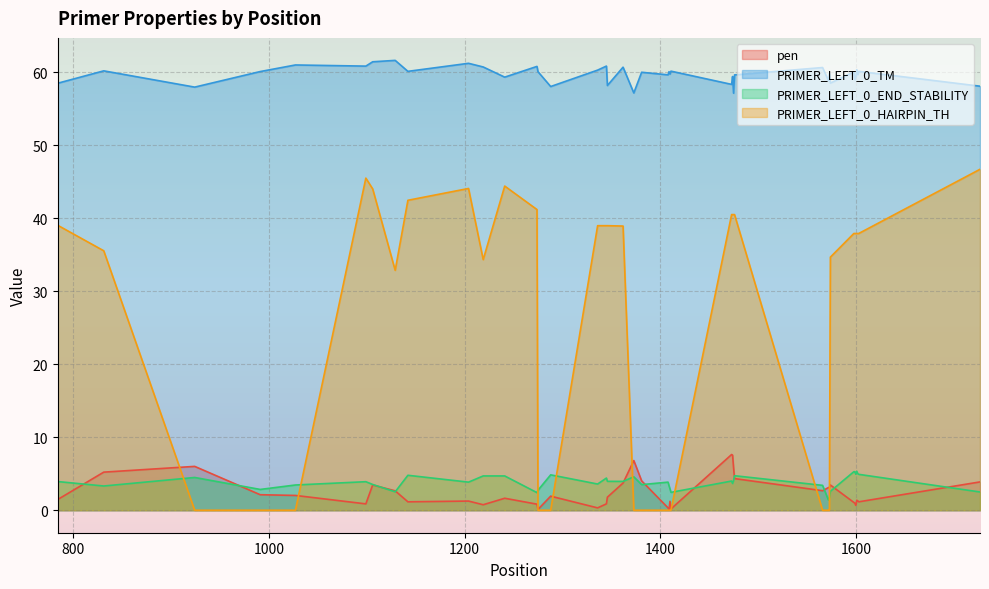

Which series has the widest spread of values?

PRIMER_LEFT_0_HAIRPIN_TH